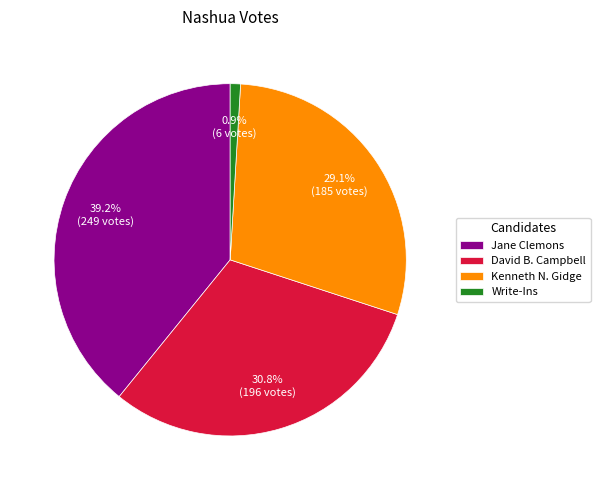

True or false: David B. Campbell accounts for 31% of the total.

True